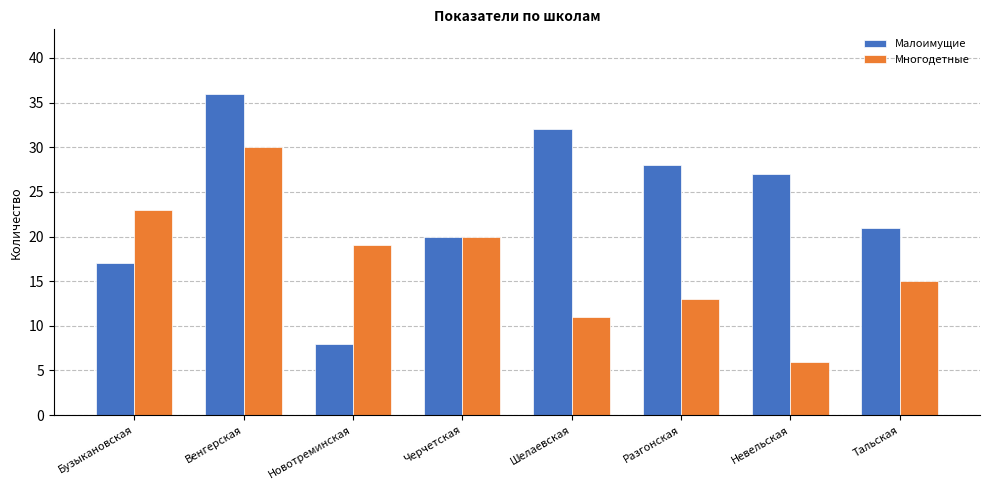

What is the sum of all Малоимущие values?

189